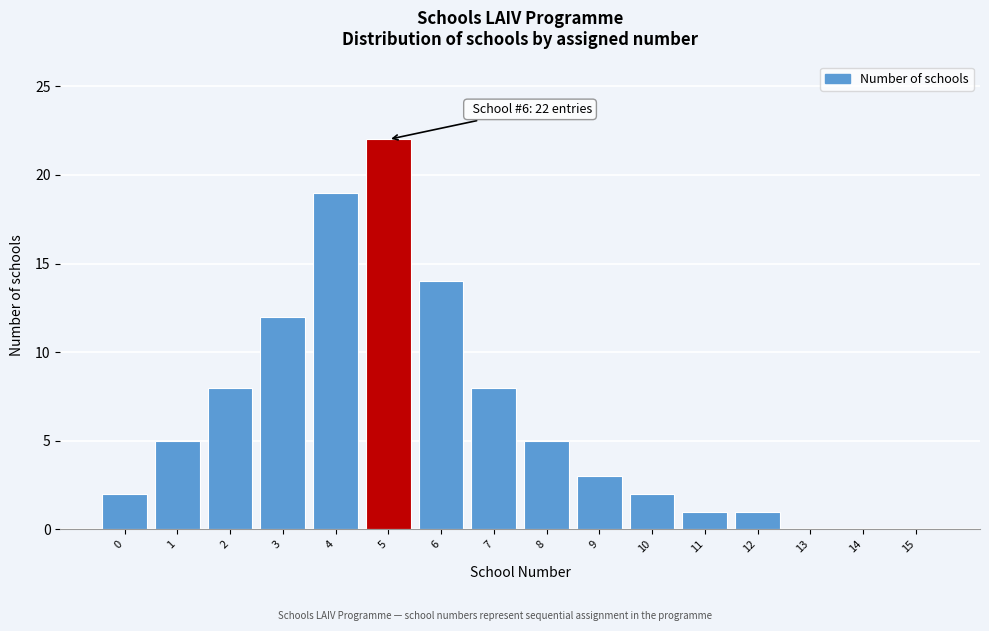

Reading left to right, list all the values displayed in this chart.

0=2	1=5	2=8	3=12	4=19	5=22	6=14	7=8	8=5	9=3	10=2	11=1	12=1	13=0	14=0	15=0